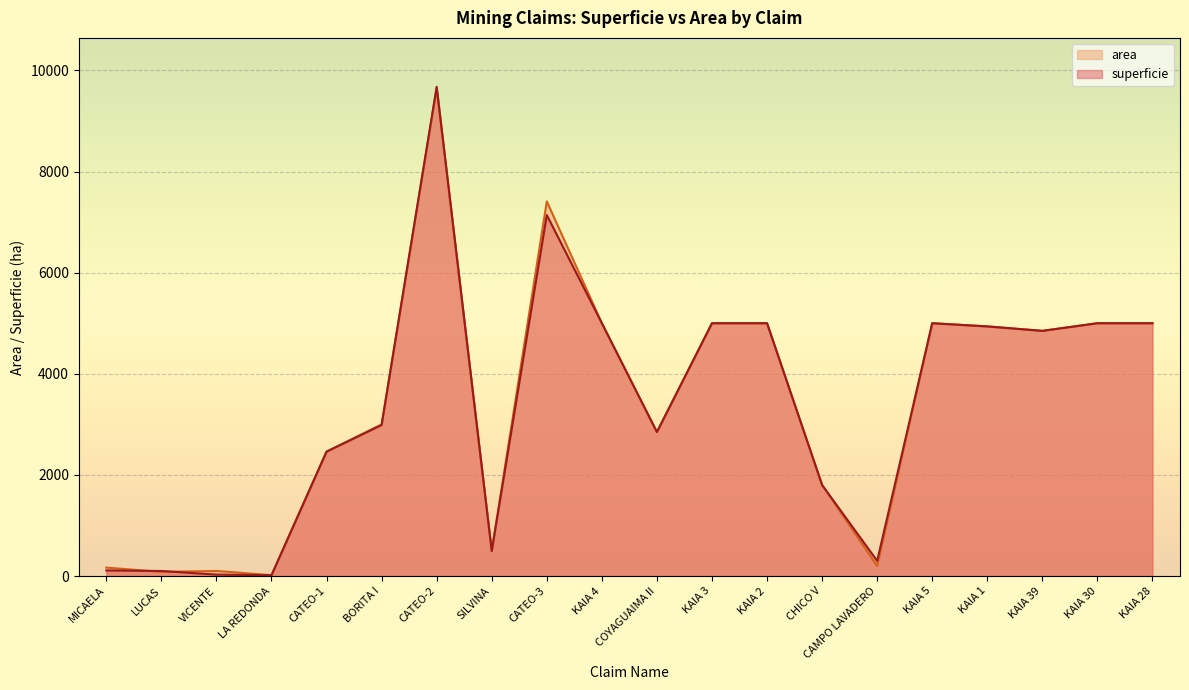

How many intersections are there between area and superficie?

4